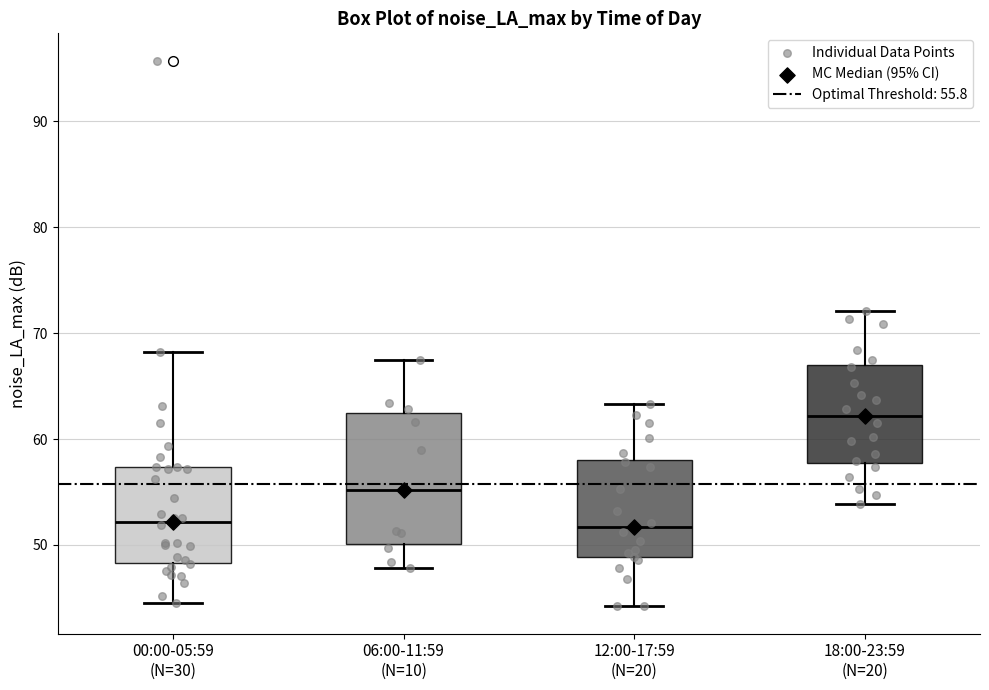

Which box has the highest median line?

18:00-23:59 (N=20)